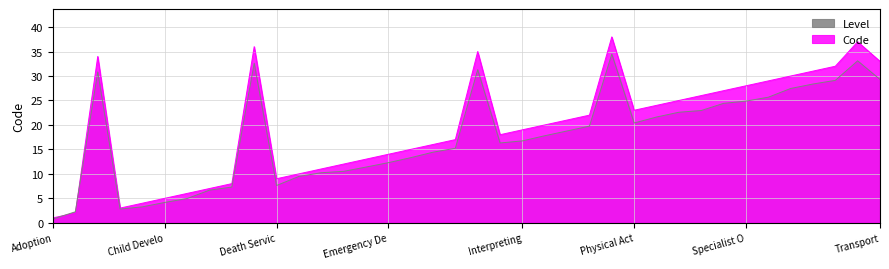

At which category does the chart reach its peak across all series?

NDIA